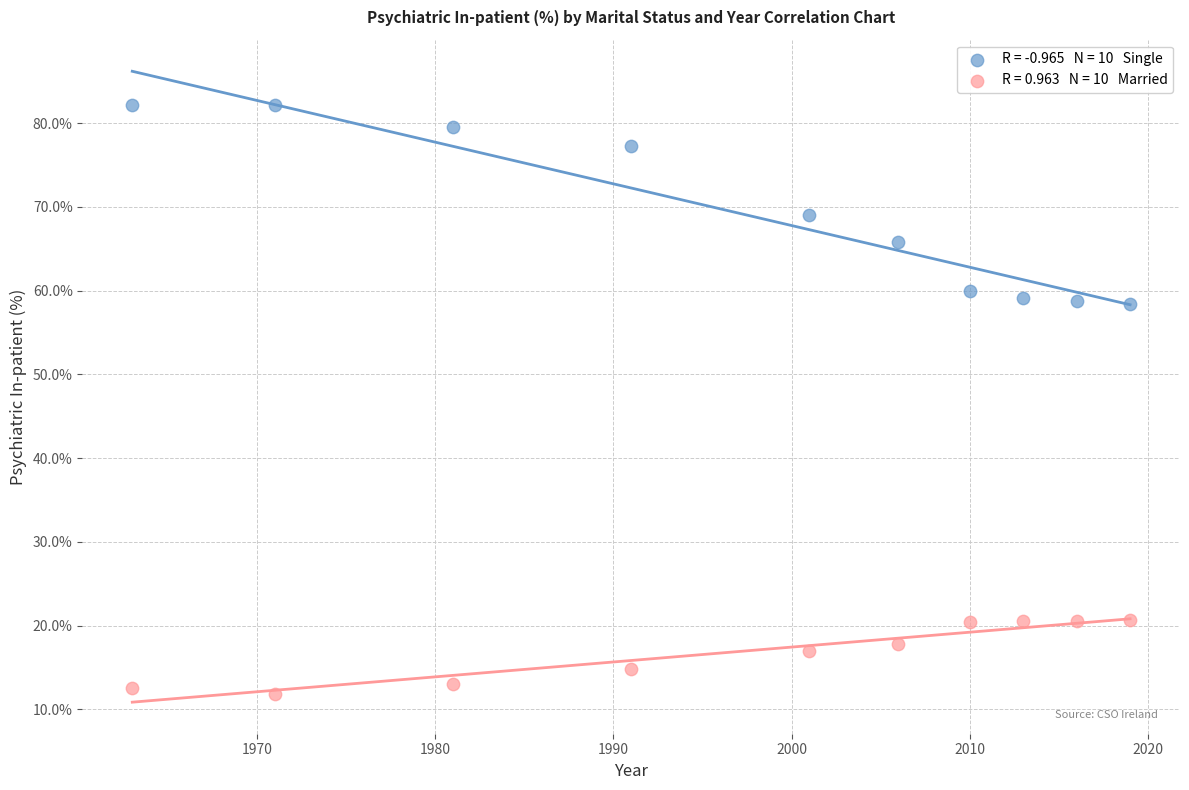

Across all data points, what is the range of Y values (max minus min)?

70.4